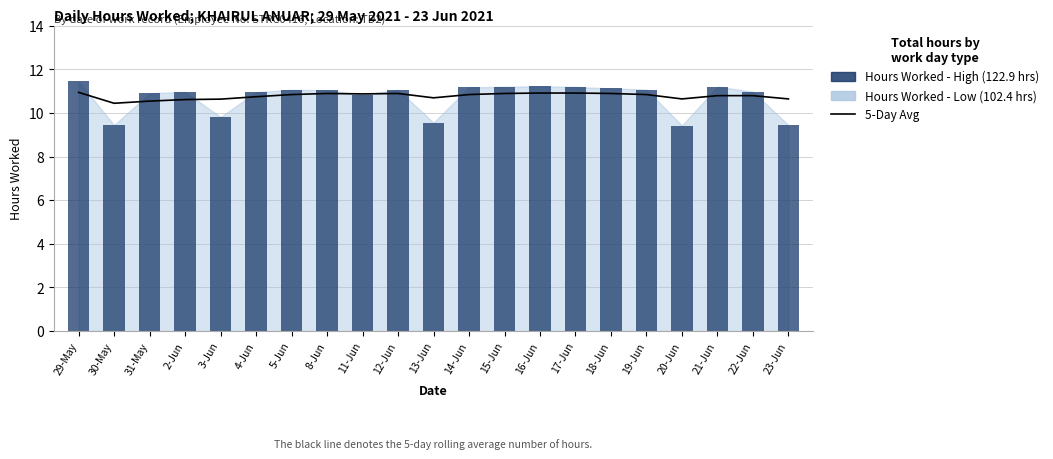

Which category has the lowest value in the Hours Worked (OT) series?

20-Jun